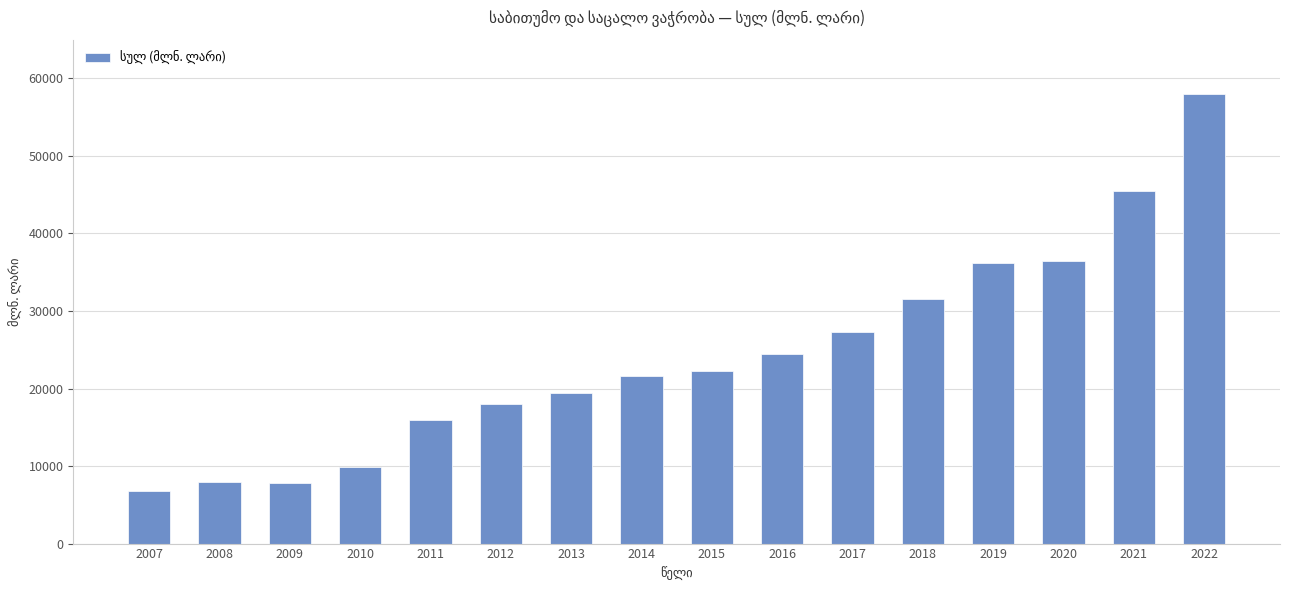

At which label is the value closest to 32372?

2018